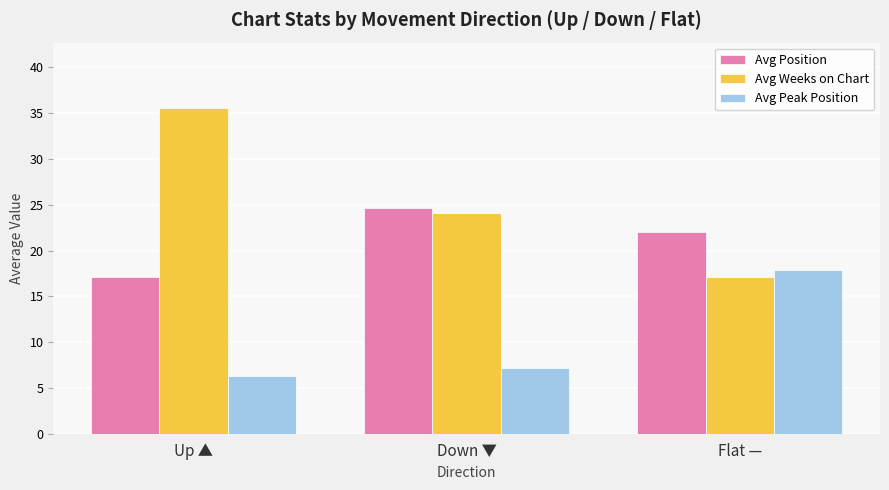

The value of Avg Weeks on Chart at Down ▼ is 36.5. True or false?

False